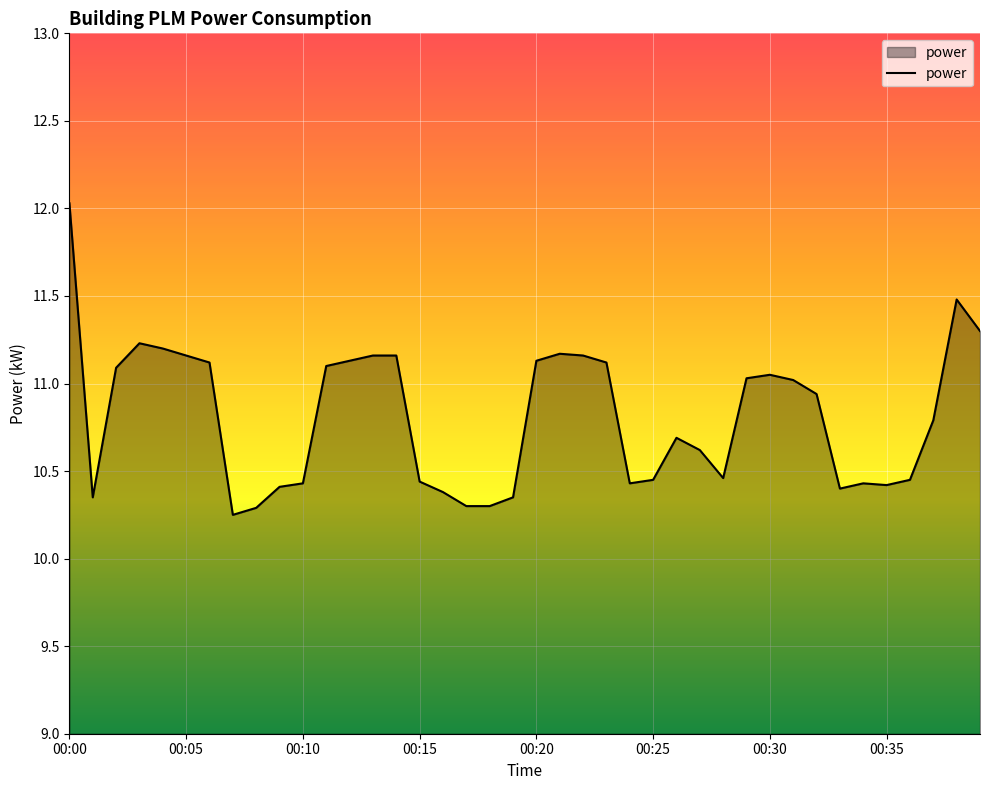

What is the difference between the maximum and minimum values?

1.8